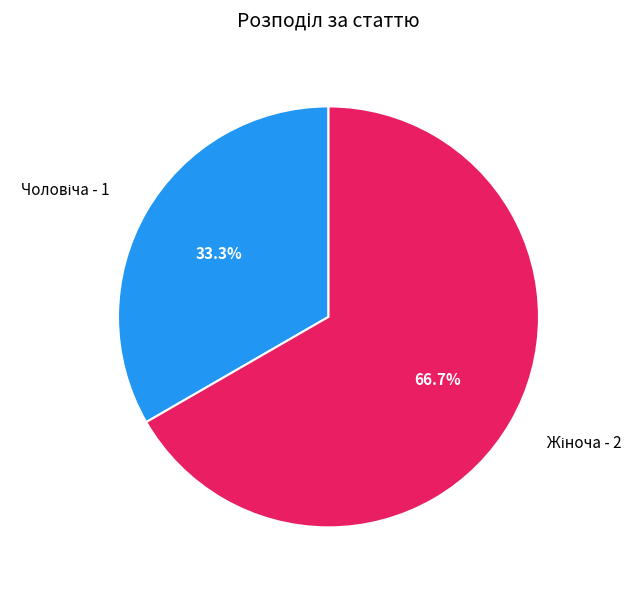

Is there a majority slice in this chart?

Yes